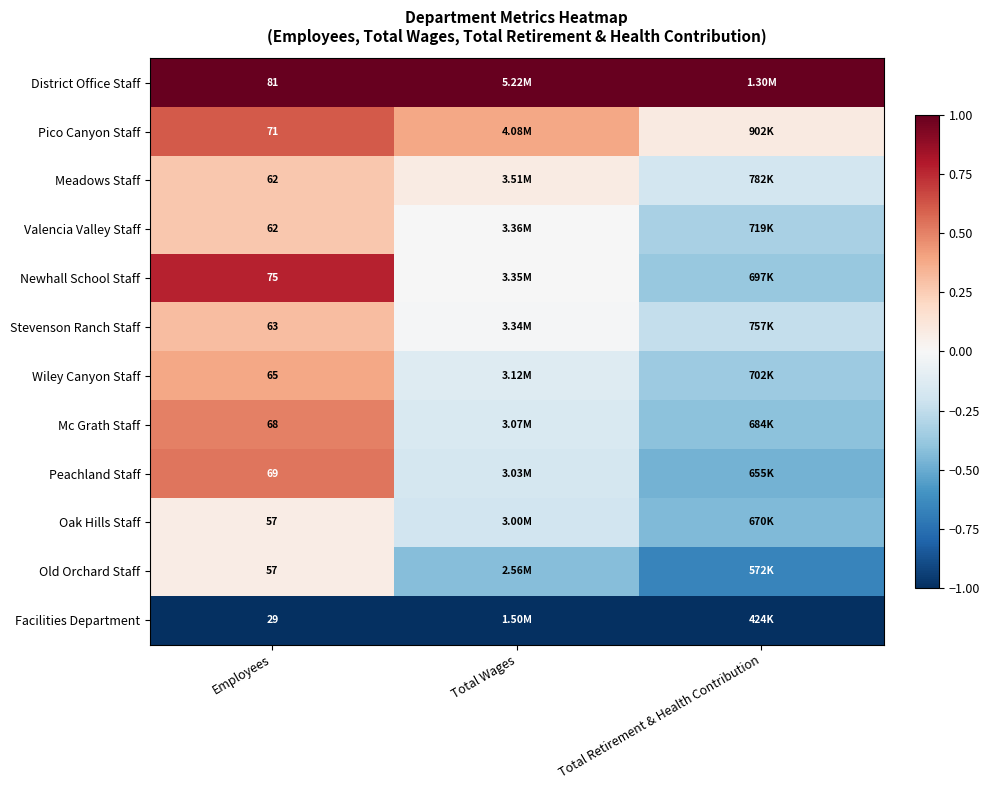

How many values in the Newhall School Staff series exceed 0?

1